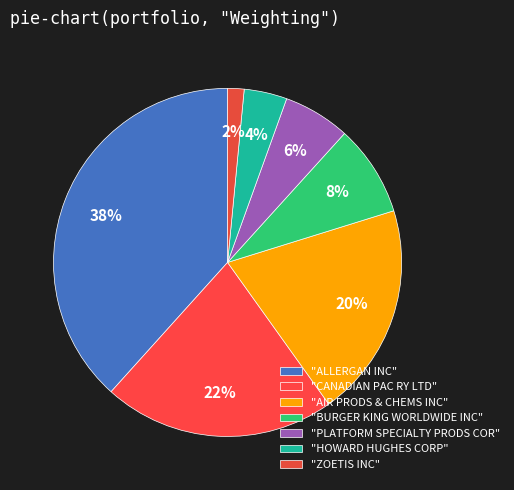

How many slices are in this pie chart?

7